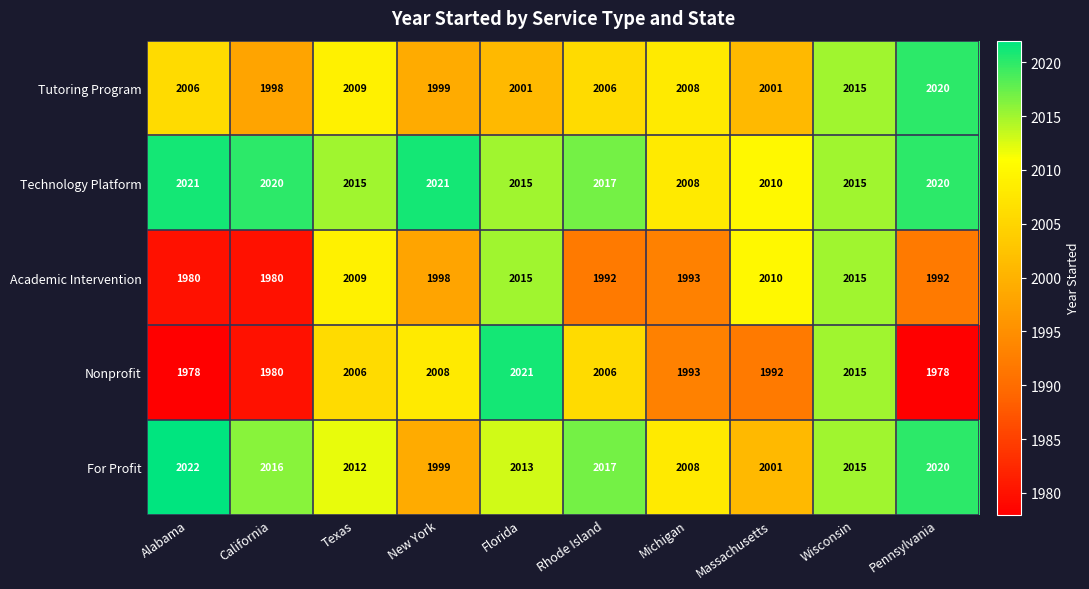

At which label does For Profit first exceed 2015?

Alabama